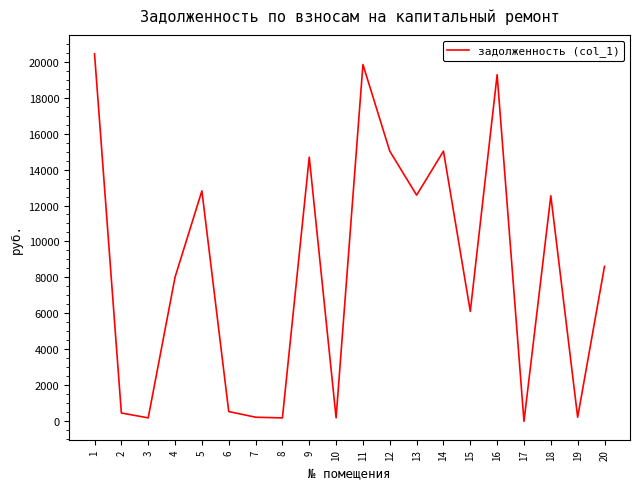

The value at 14 is 15021.2. True or false?

True